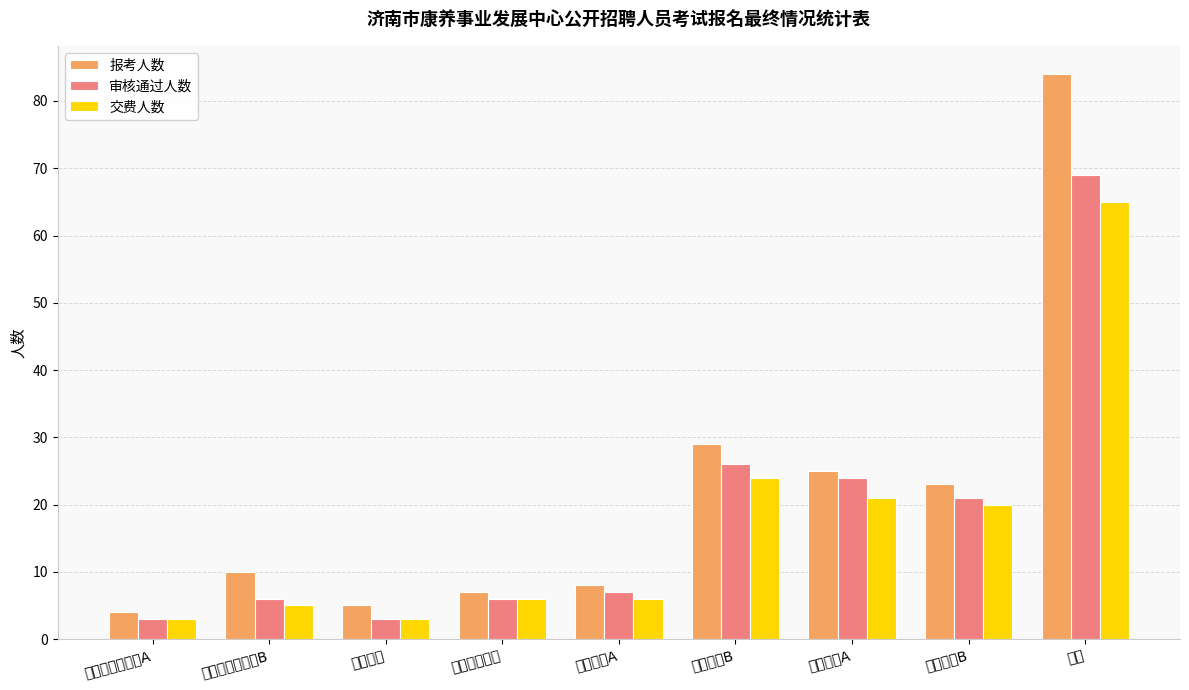

Are the bars horizontal?

No